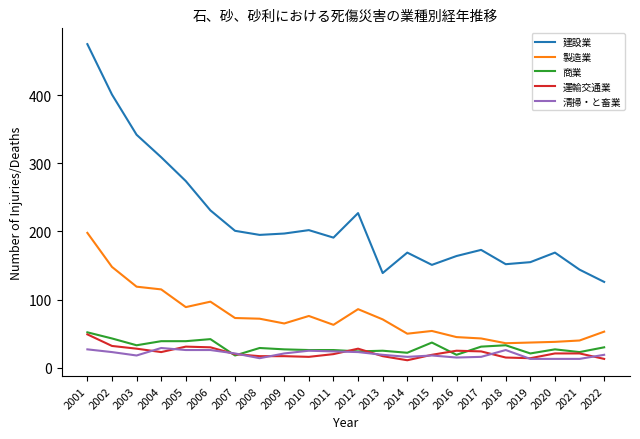

How many lines are shown in the chart?

5